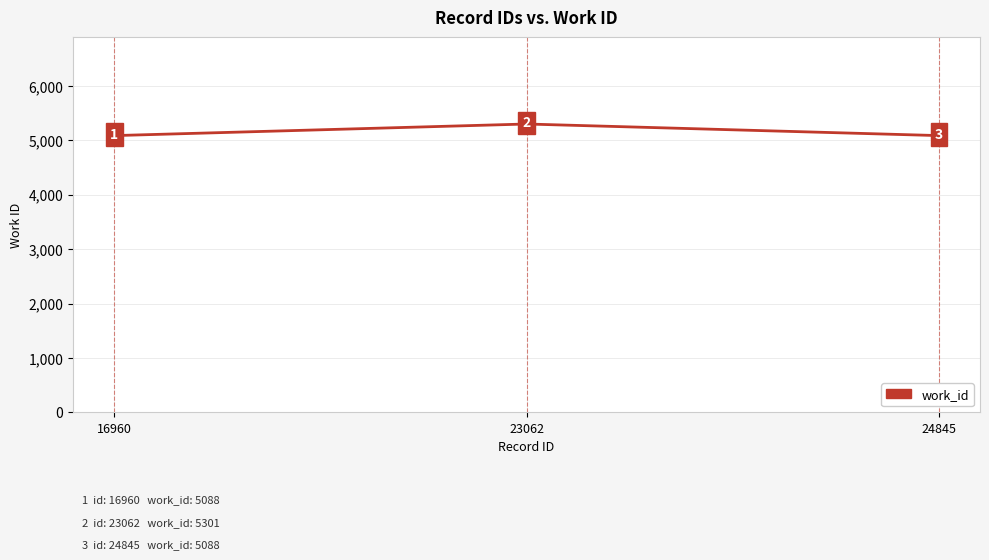

What is the sum of all values?

15477